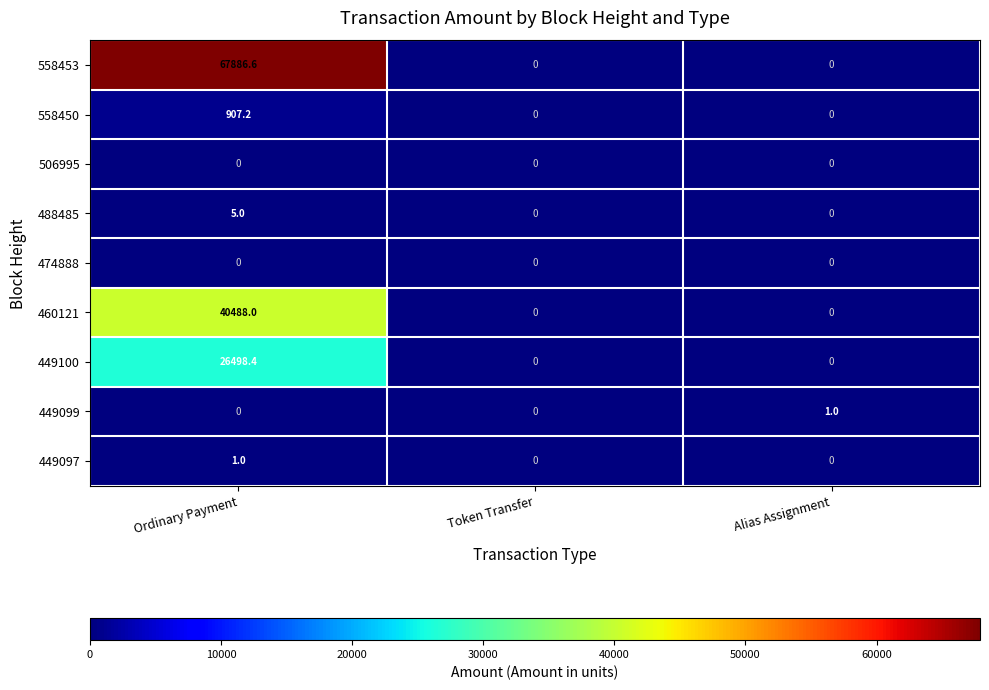

At which category is the sum across all series the highest?

Ordinary Payment